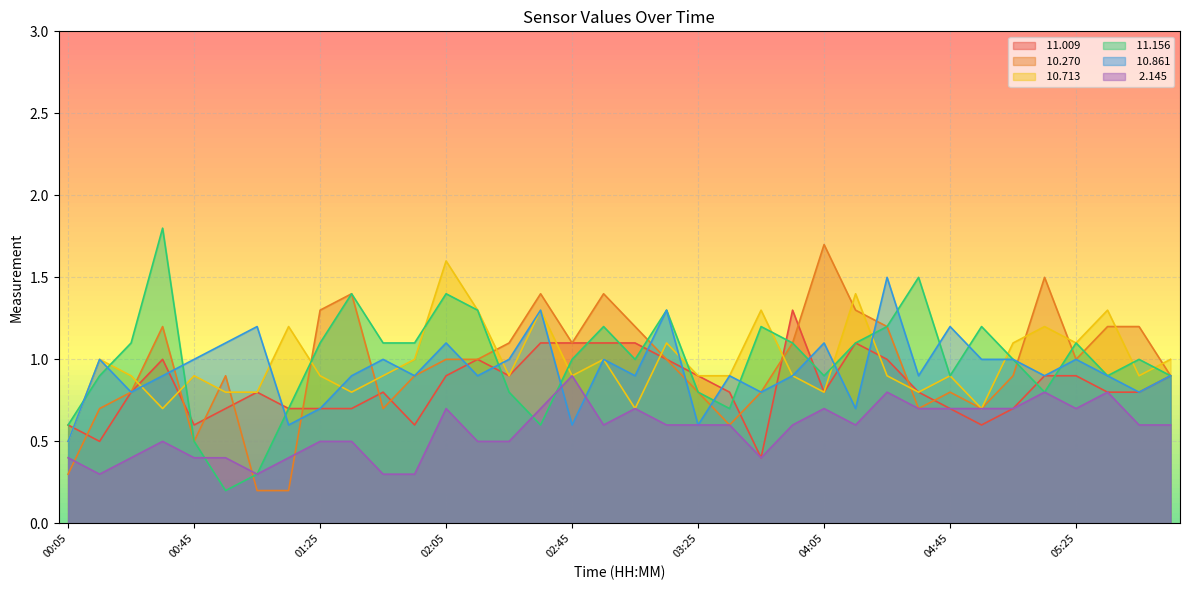

Which series changed the most between 01:15 and 05:15?

 10.270